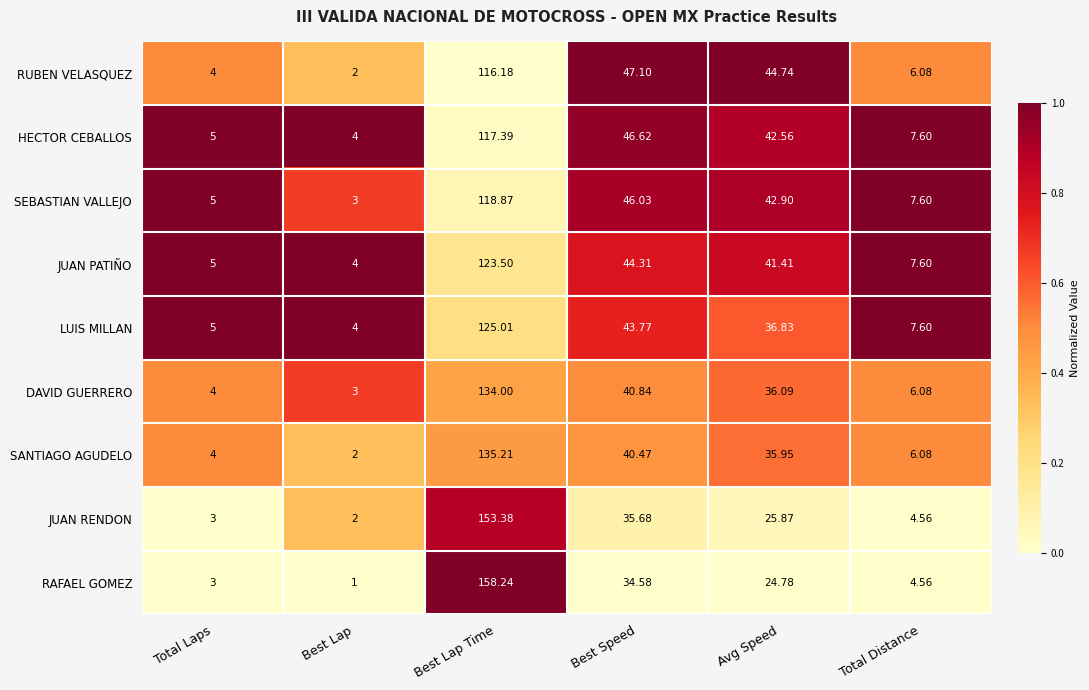

Between Best Speed and Avg Speed, which series saw the biggest shift?

JUAN RENDON